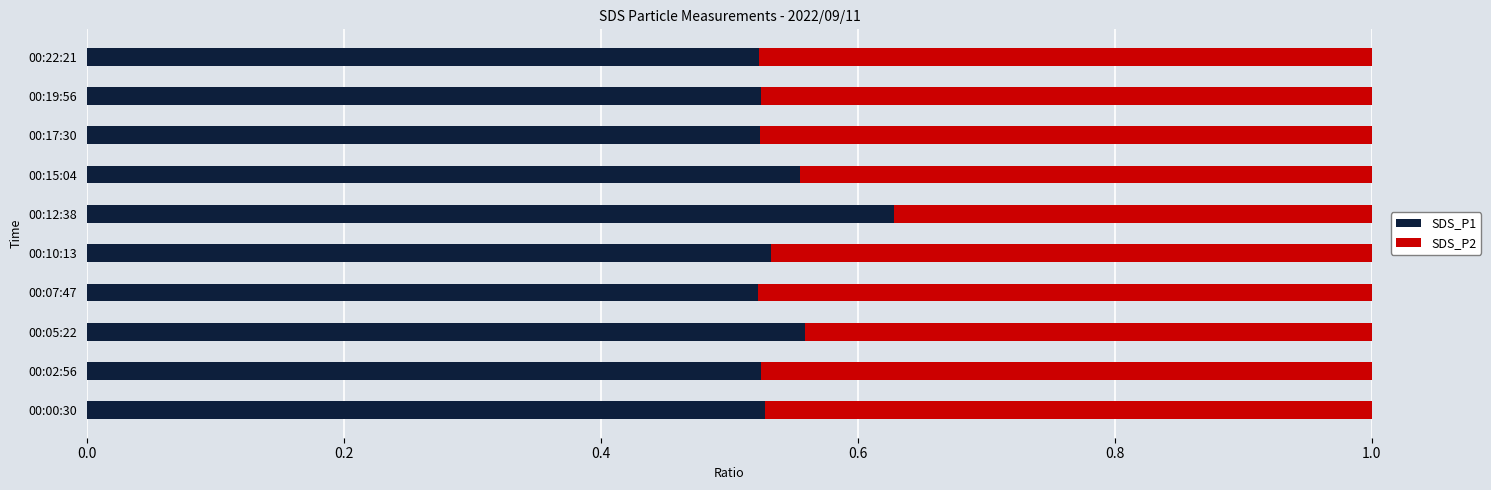

True or false: SDS_P1 has a value of 0.3 at 00:02:56.

False